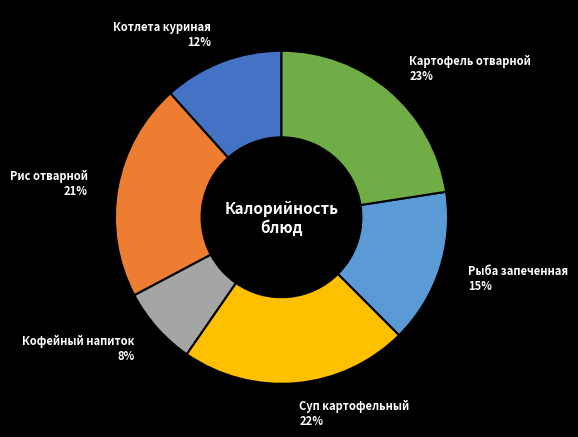

Is the sum of Рис отварной and Кофейный напиток greater than half?

No